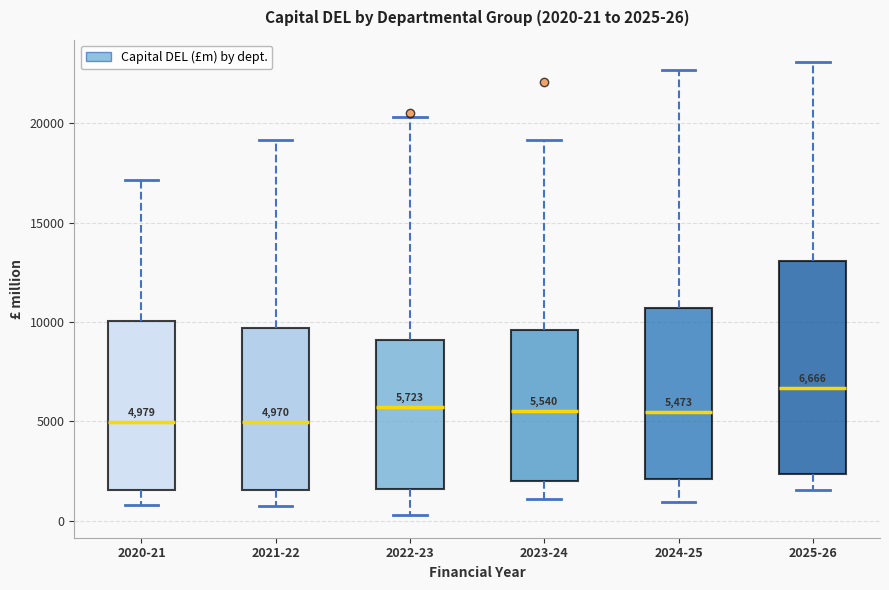

Which box has the highest median line?

2025-26